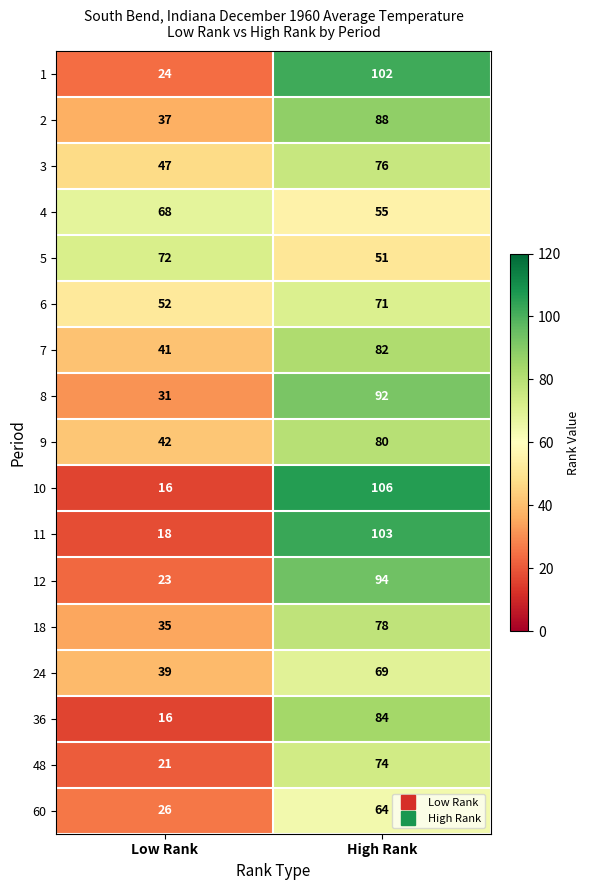

Read the 24 value at Low Rank, to the nearest 10.

40